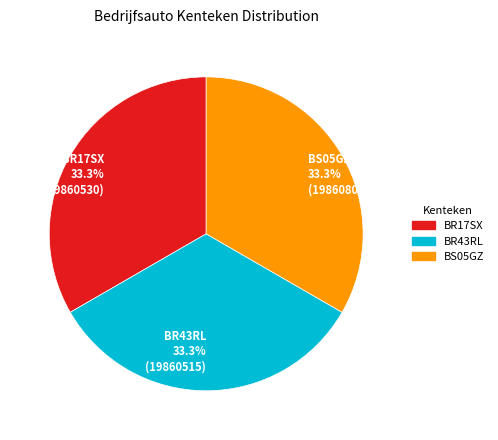

Approximately how many times larger is the value at BR17SX 33.3% (19860530) compared to BR43RL 33.3% (19860515)?

1.0